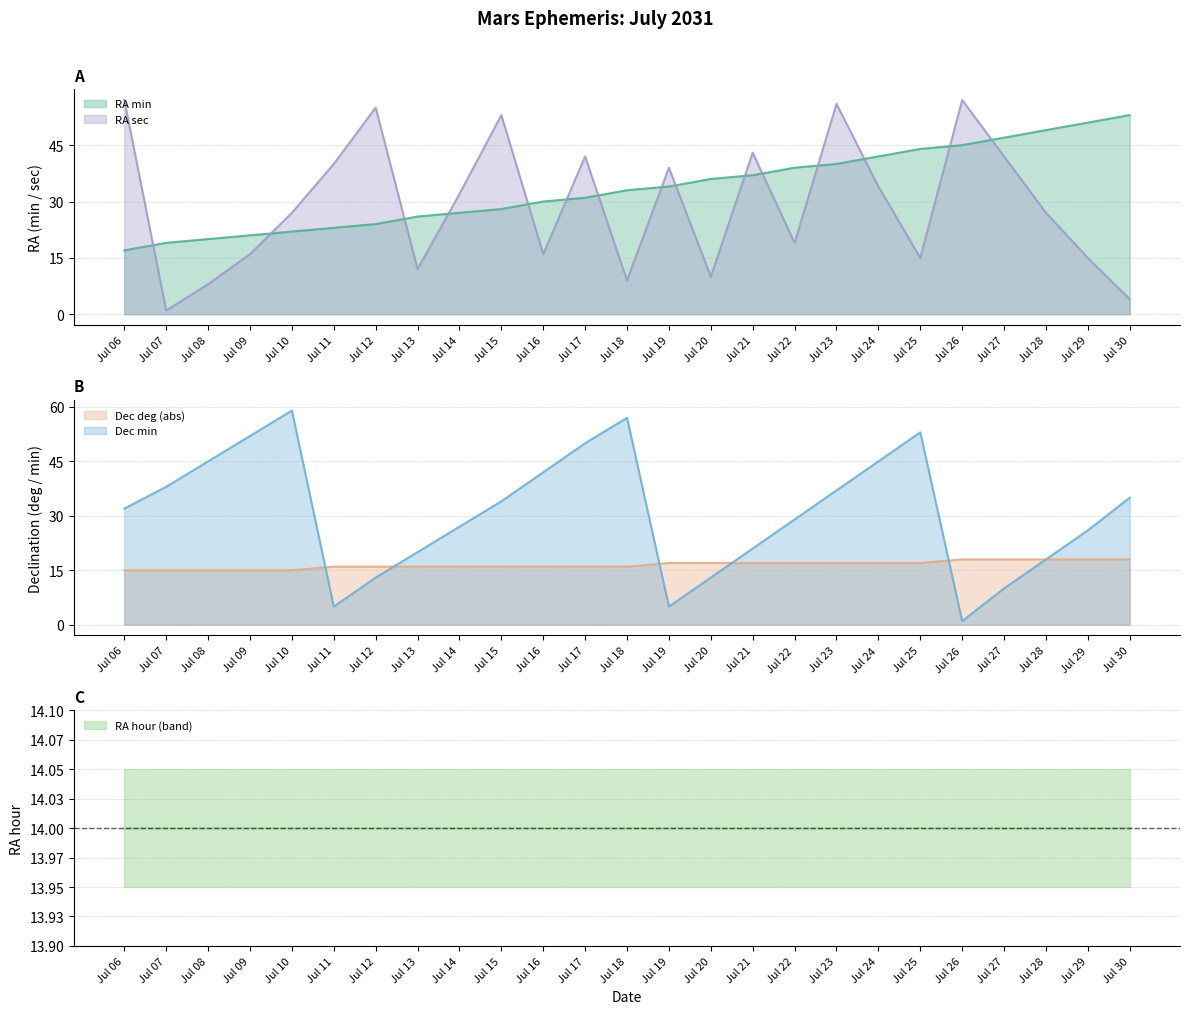

The RA min series shows 9 at Jul 12. True or false?

False